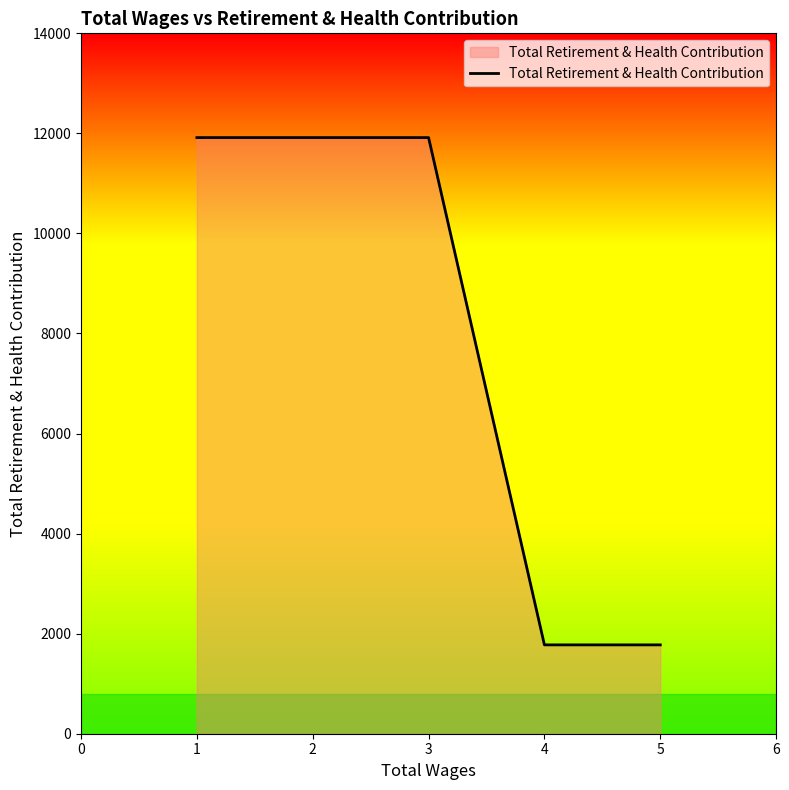

Reading left to right, extract all data points from this chart.

11916	11916	11916	1776	1776